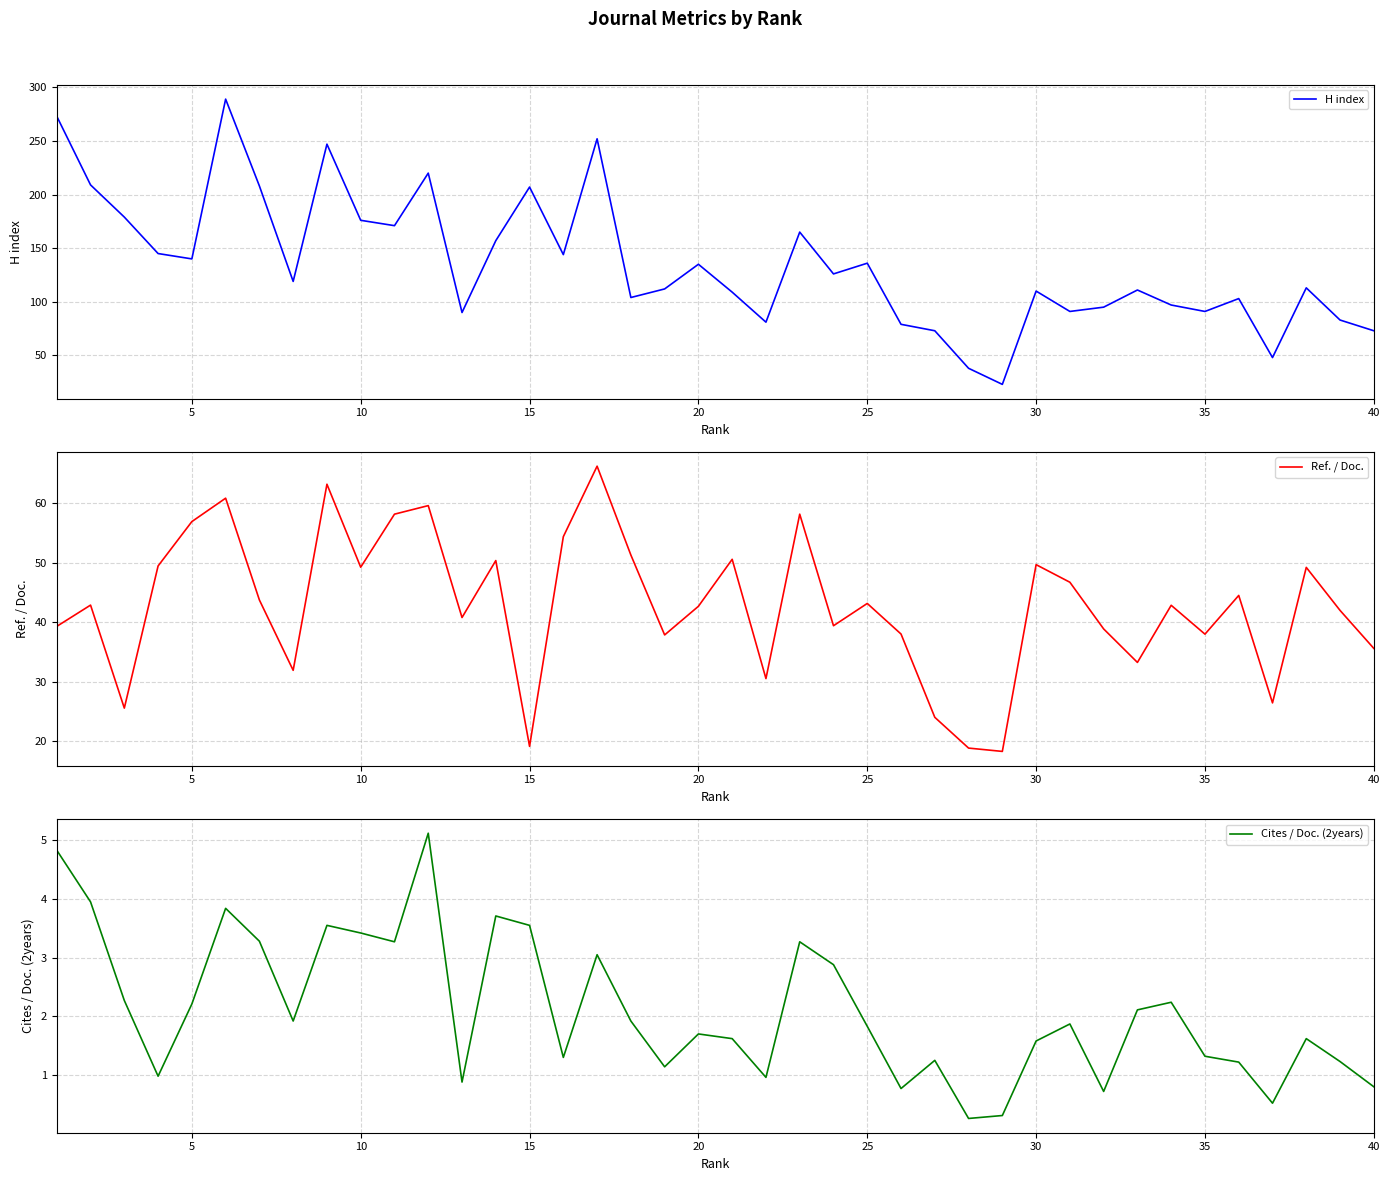

What is the highest value of the H index series?

289